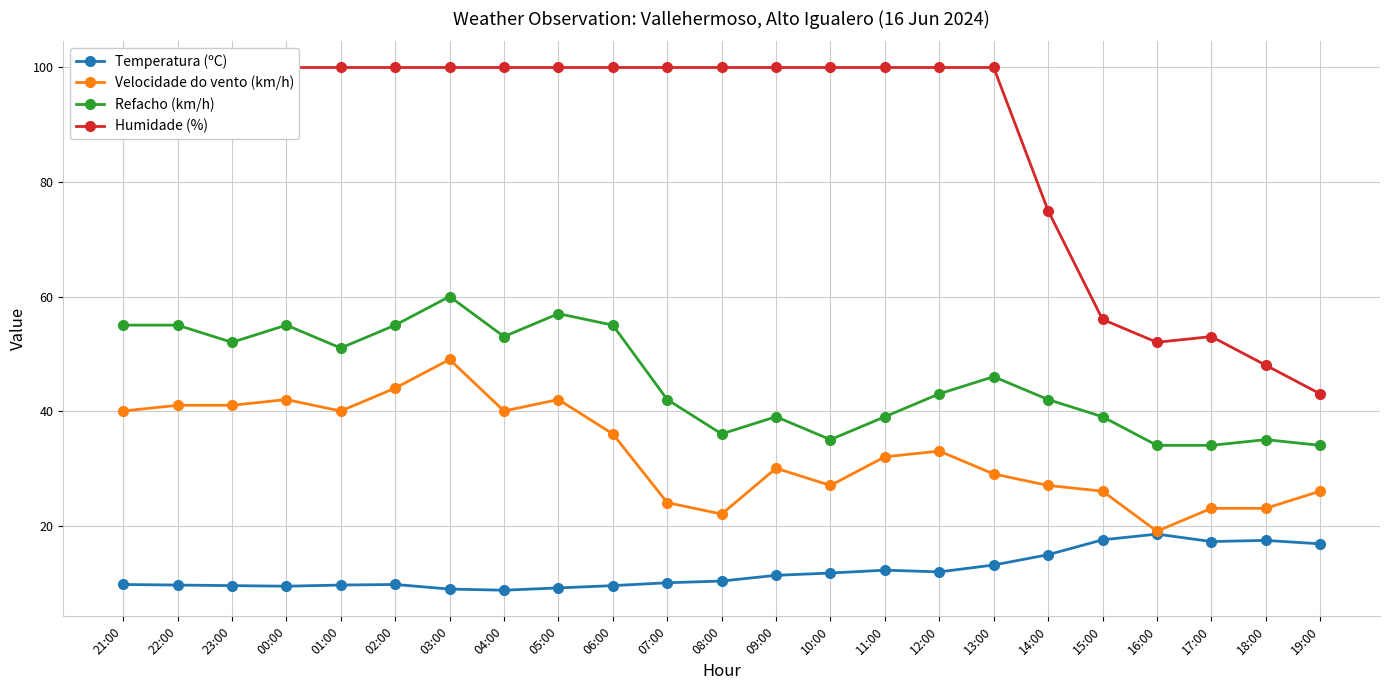

Is it true that Humidade (%) equals 57.8 at 00:00?

False